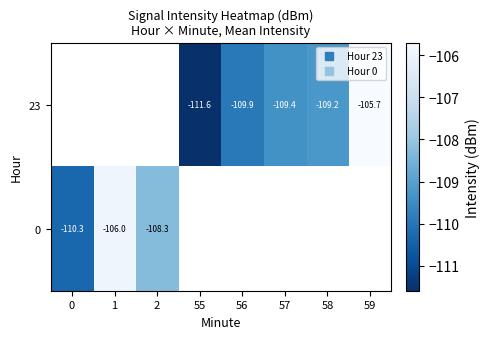

The 0 series shows -106.0 at 1. True or false?

True